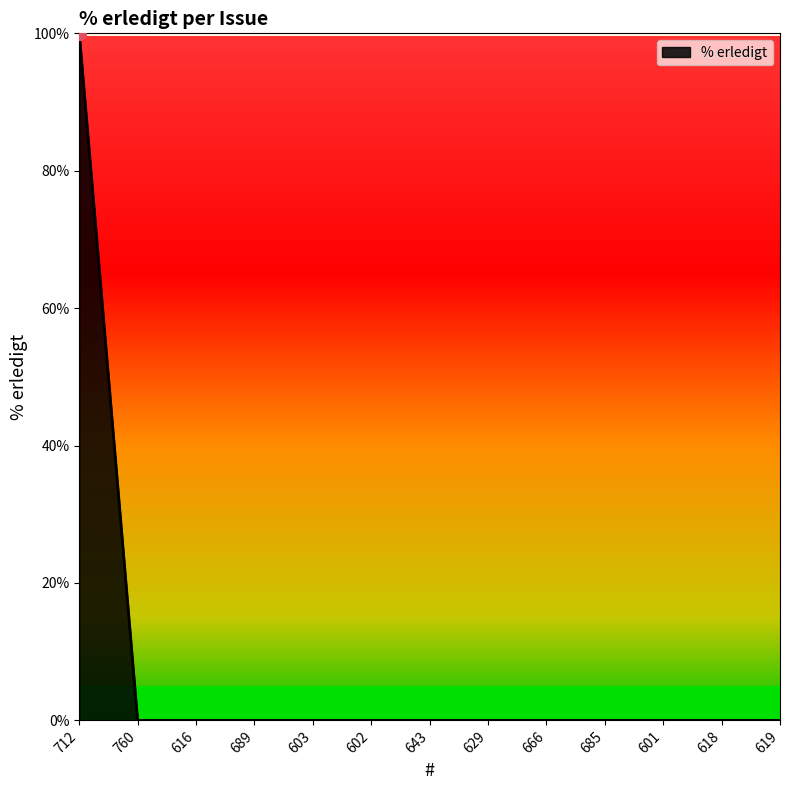

The chart shows a value of 0 at 666. True or false?

True